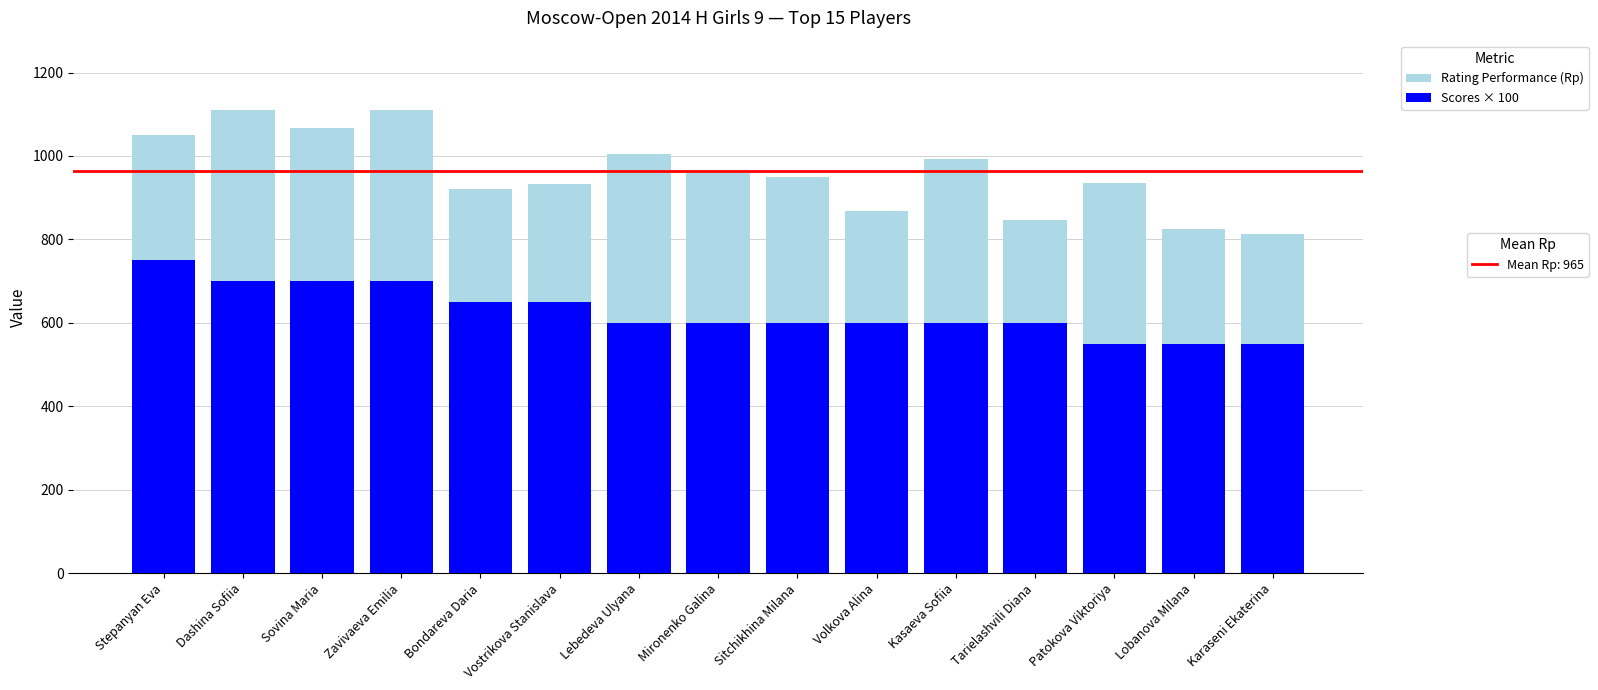

List the series in order of their overall mean, highest first.

Rating Performance (Rp), Scores × 100